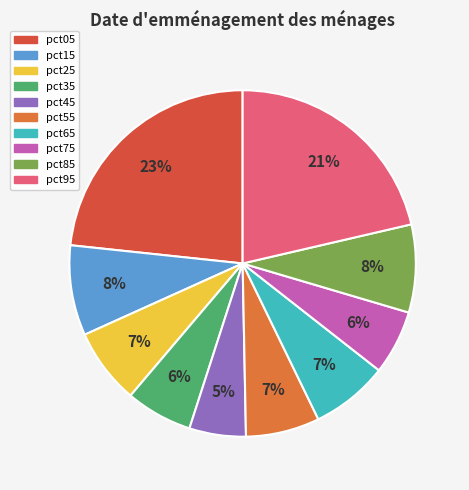

True or false: pct85 accounts for 8% of the total.

True